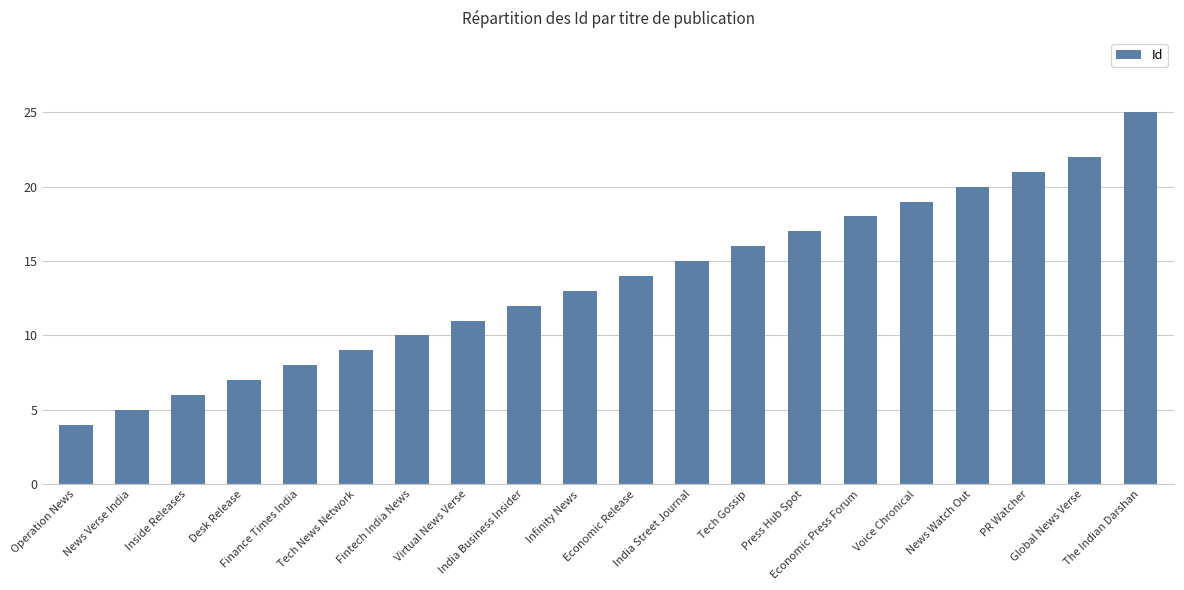

Reading right to left, extract all data points from this chart.

The Indian Darshan=25	Global News Verse=22	PR Watcher=21	News Watch Out=20	Voice Chronical=19	Economic Press Forum=18	Press Hub Spot=17	Tech Gossip=16	India Street Journal=15	Economic Release=14	Infinity News=13	India Business Insider=12	Virtual News Verse=11	Fintech India News=10	Tech News Network=9	Finance Times India=8	Desk Release=7	Inside Releases=6	News Verse India=5	Operation News=4